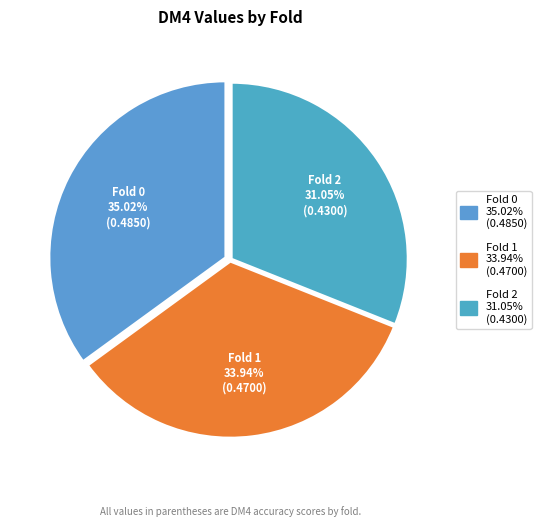

How many segments does this pie chart have?

3